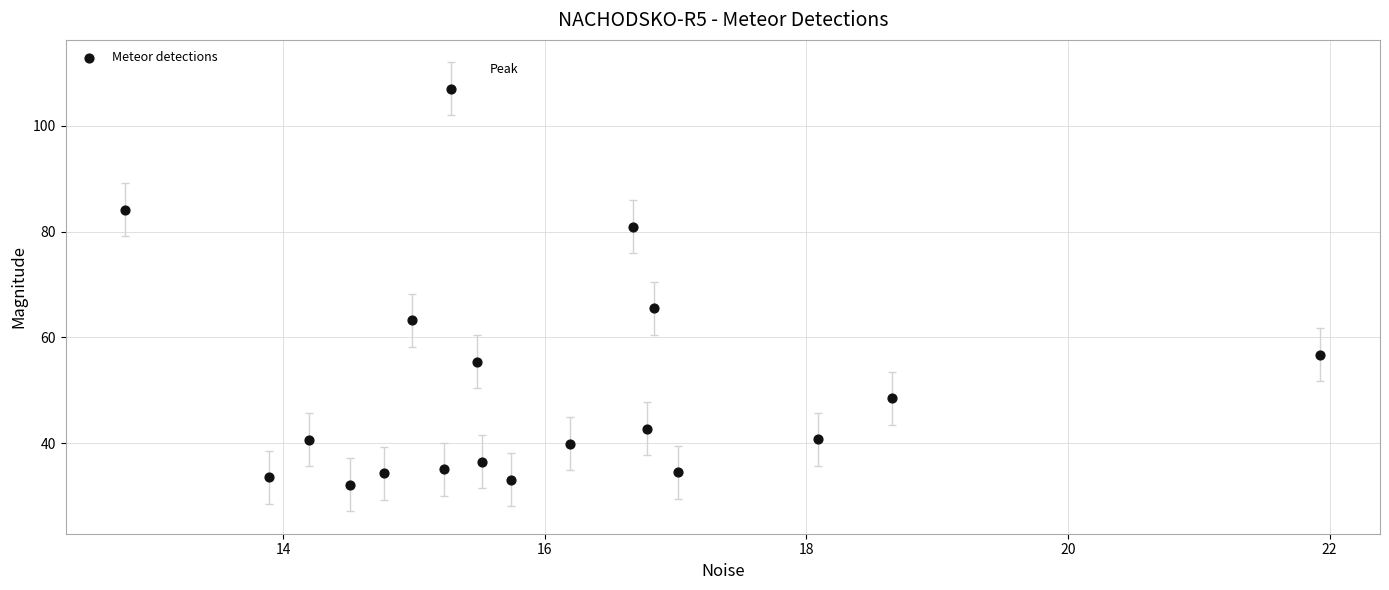

What Y value in the scatter plot is closest to 69?

65.5